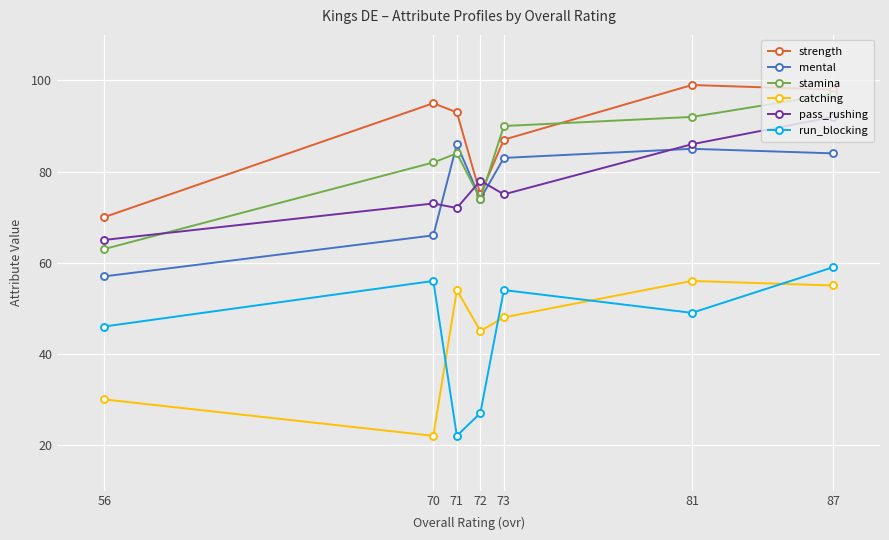

Which series has the widest spread of values?

run_blocking